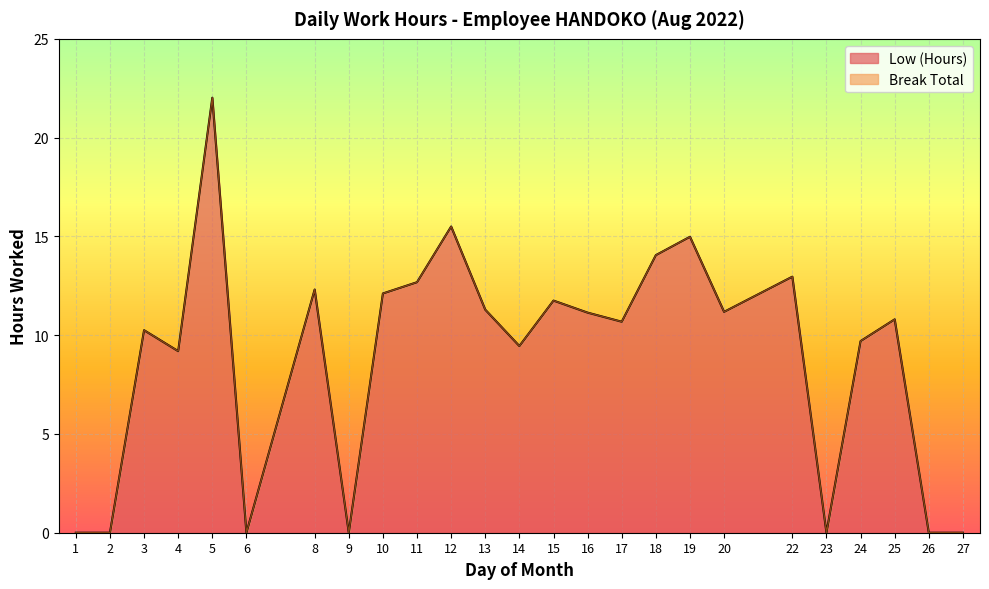

How many data points are less than 10?

10